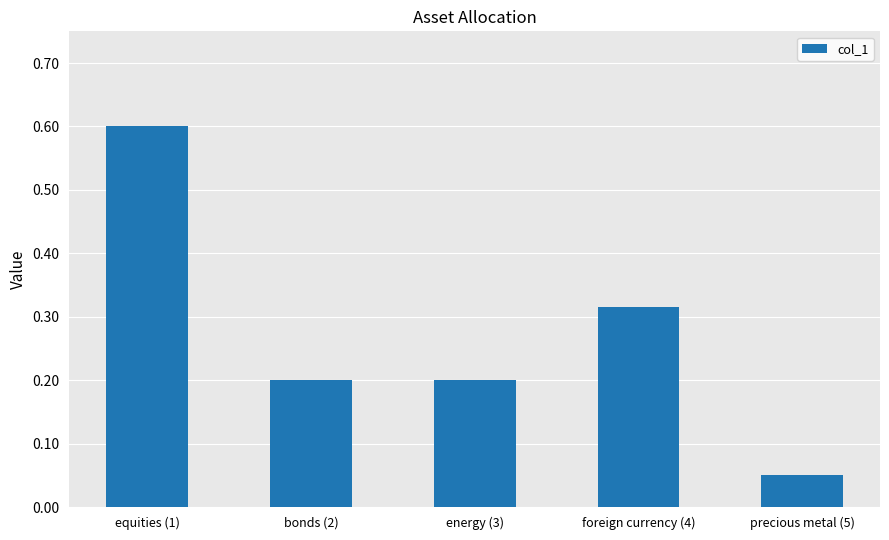

Which category has the lowest value across all series?

precious metal (5)